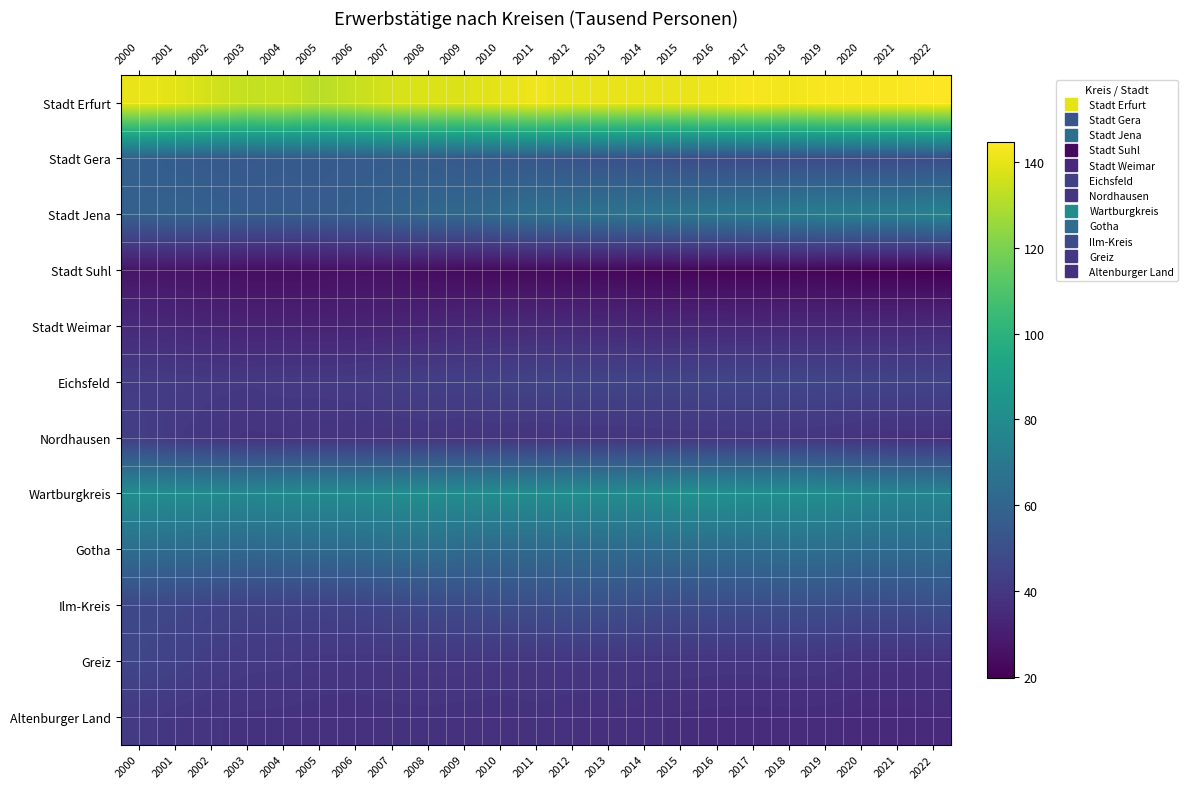

What is the greatest value displayed?

144.7